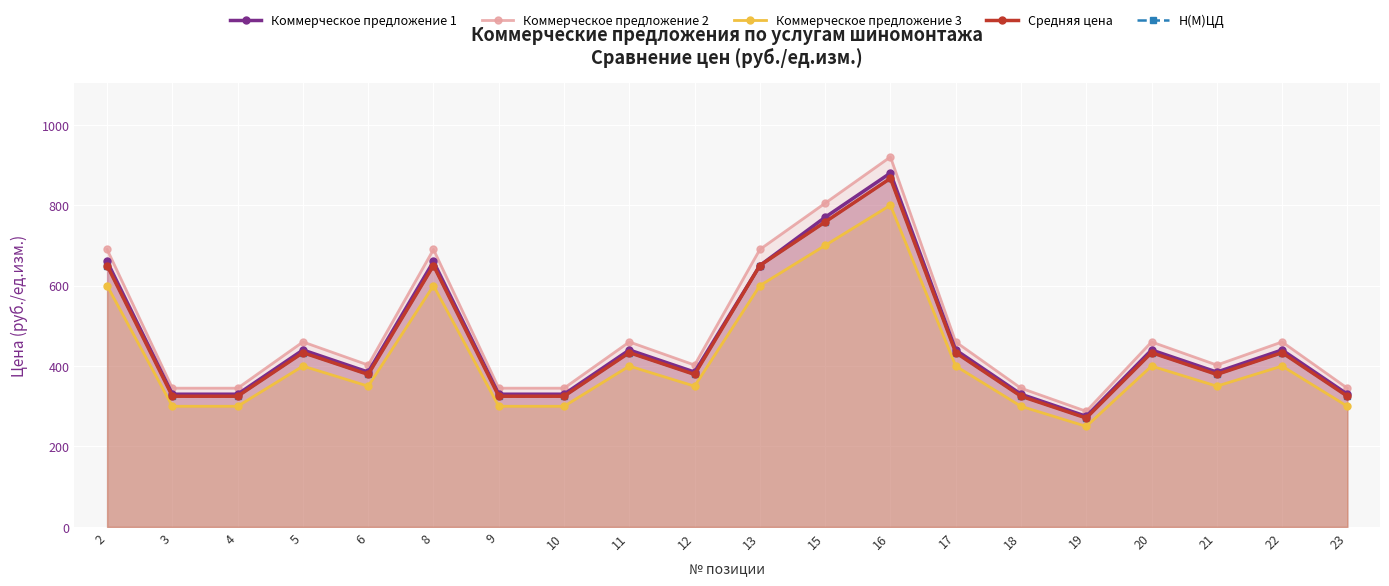

How many interior local valleys does the Коммерческое предложение 3 series have?

4